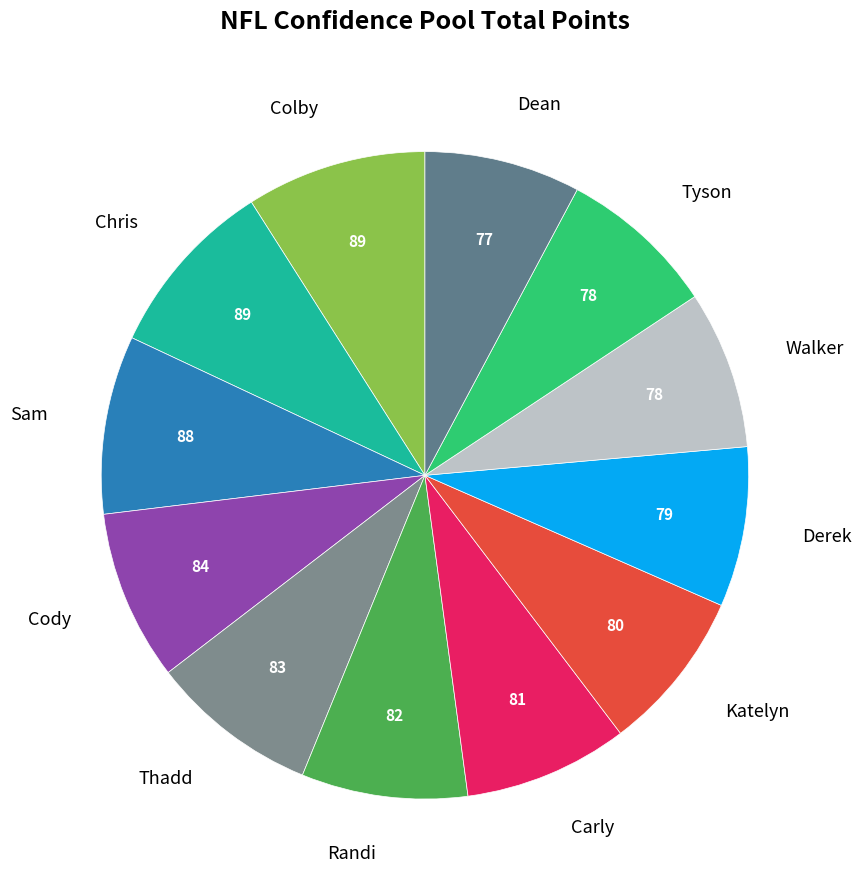

Between Katelyn and Colby, which is larger?

Colby